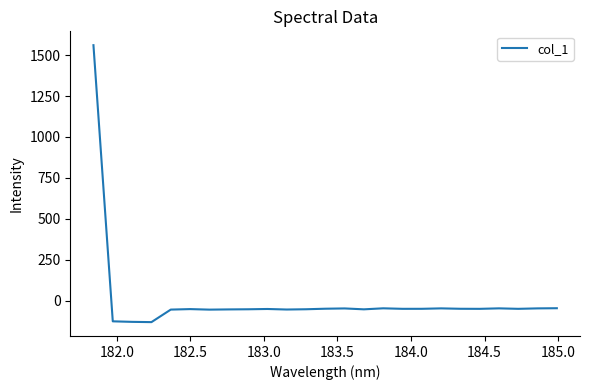

What is the smallest value displayed?

-130.7